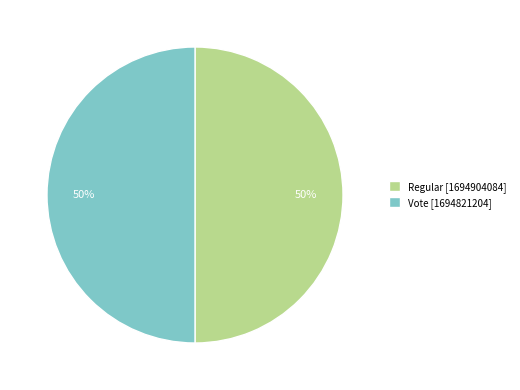

What is the ratio of the value at Regular [1694904084] to the value at Vote [1694821204]?

1.0